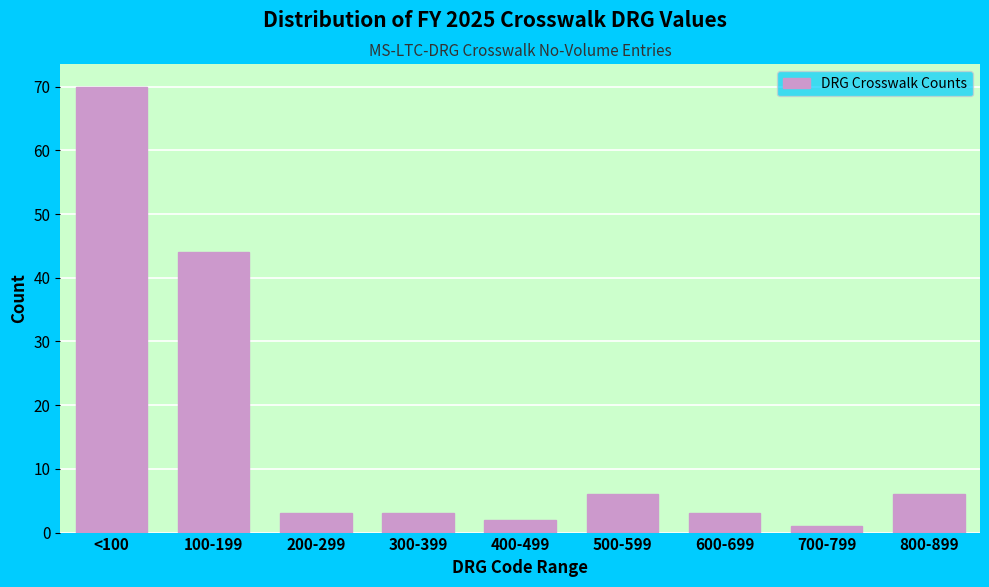

Reading left to right, extract all data points from this chart.

<100=70	100-199=44	200-299=3	300-399=3	400-499=2	500-599=6	600-699=3	700-799=1	800-899=6